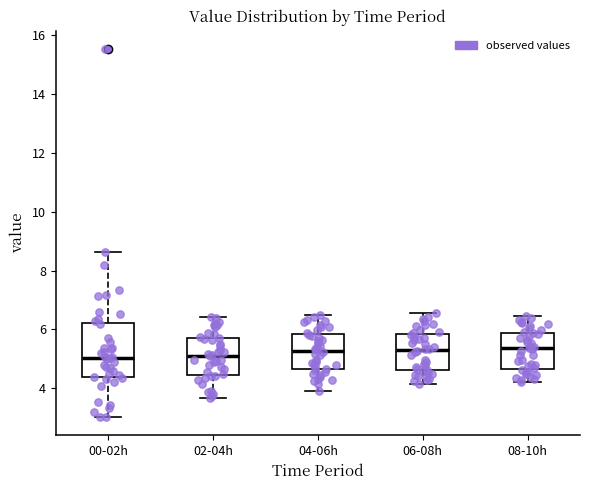

Comparing the boxes themselves (not the whiskers), which one is the tallest?

00-02h